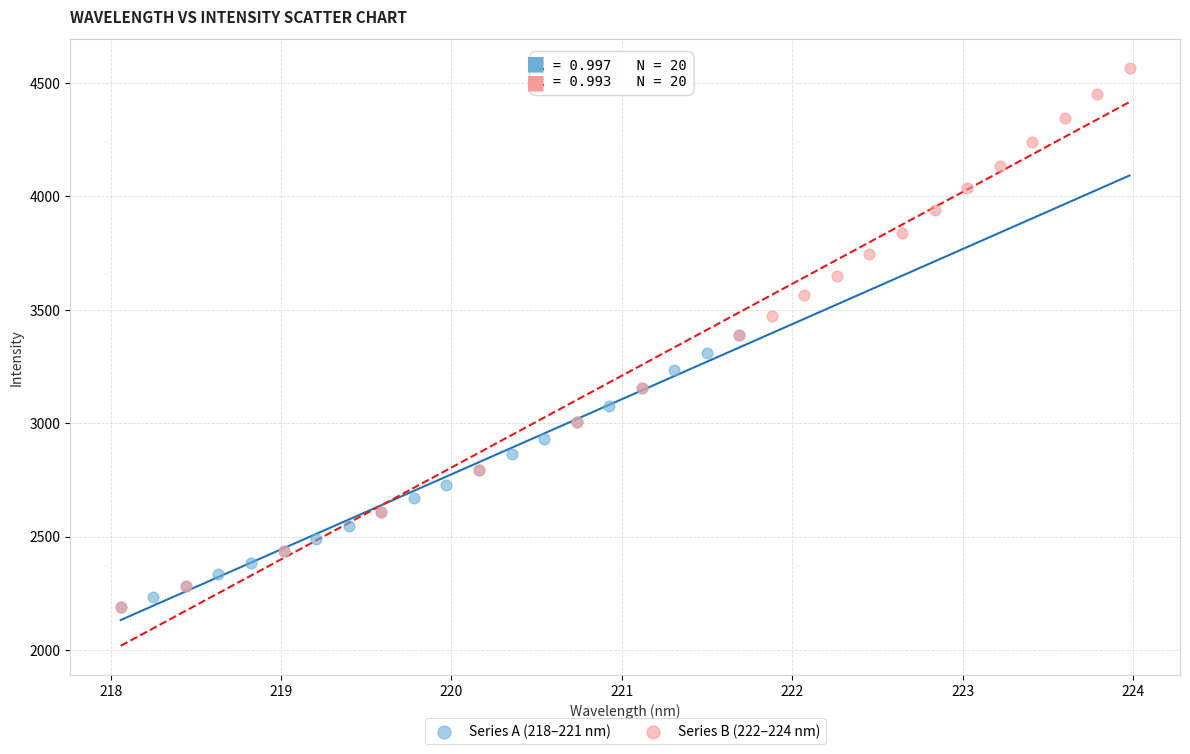

Which series contains the highest Y value?

Series B (222–224 nm)